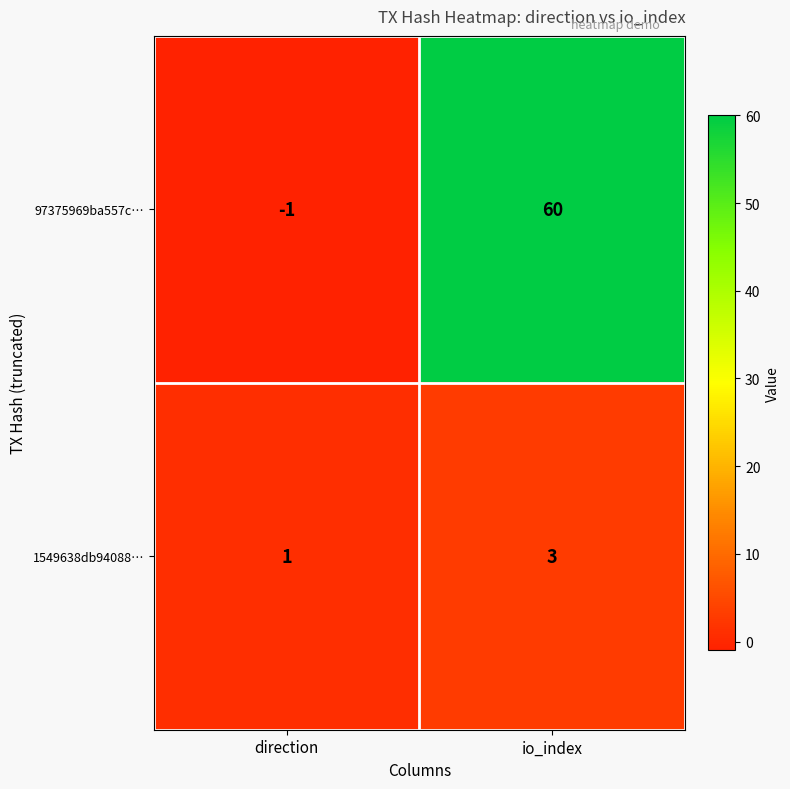

At io_index, list the series in order from smallest to largest.

1549638db94088…, 97375969ba557c…